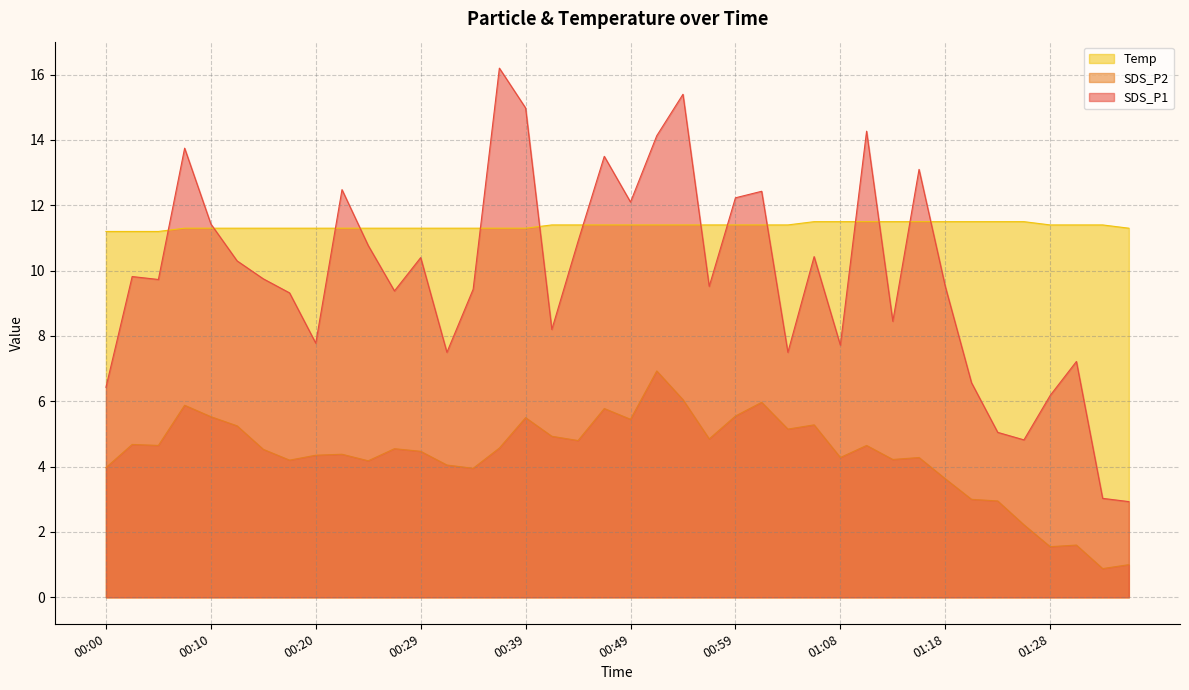

At how many categories does at least one series exceed 3?

40